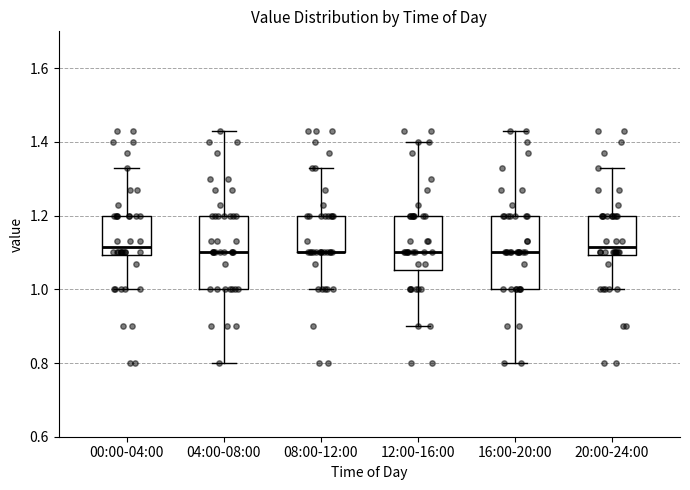

Where does the median line of the box for 04:00-08:00 sit on the y-axis? The values are not printed on the chart, so give them approximately, as read against the axis.

1.10